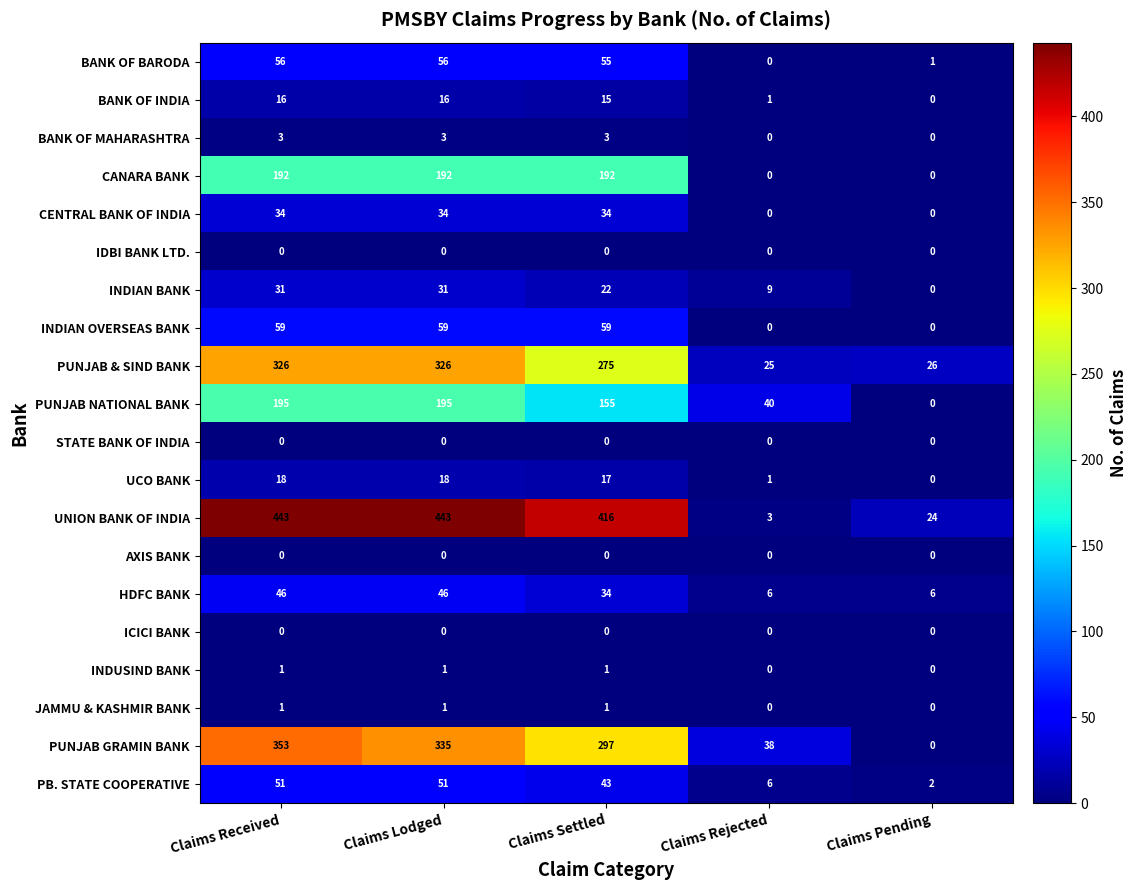

Read the CANARA BANK value at Claims Settled, to the nearest 10.

190